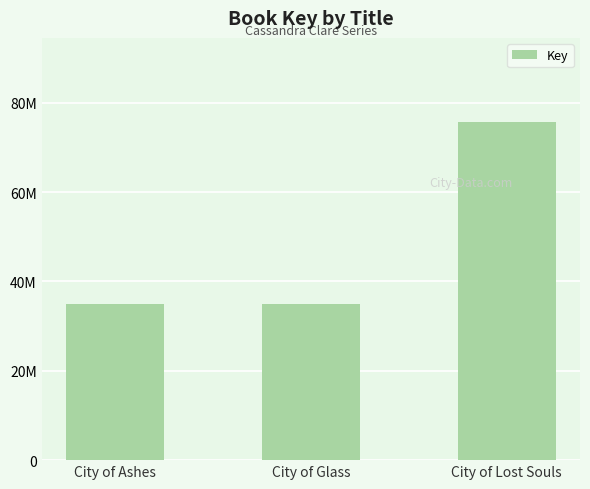

What is the label of the 2nd bar from the left?

City of Glass